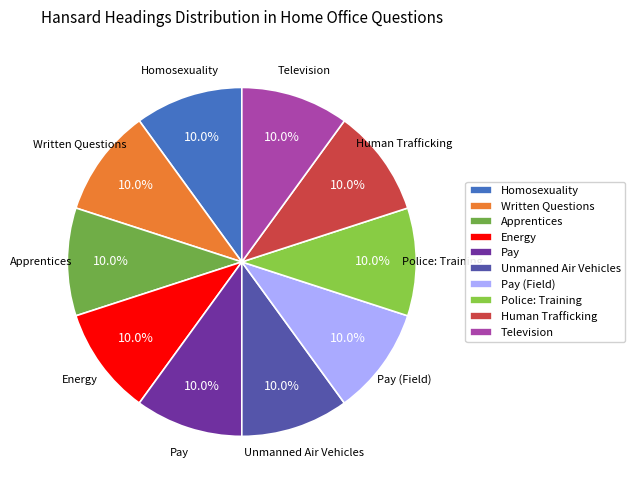

Combined, do Homosexuality and Written Questions account for over 50%?

No